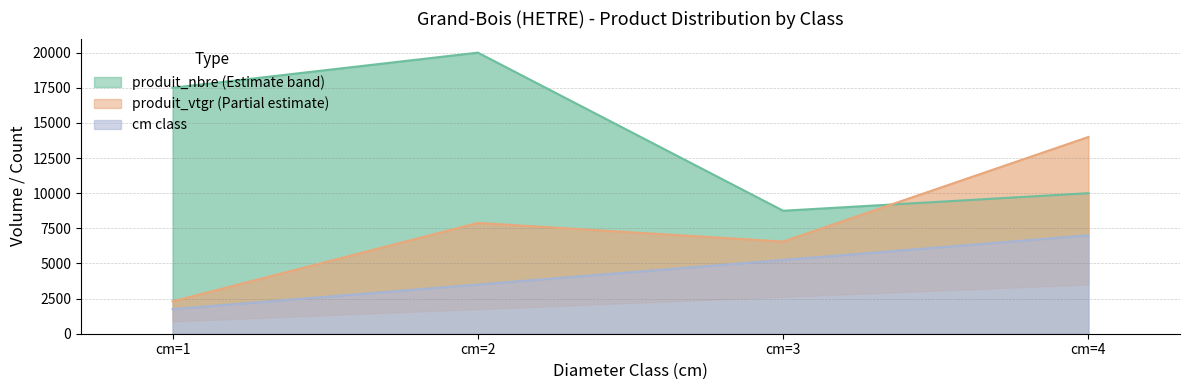

Does the chart have visible grid lines?

Yes